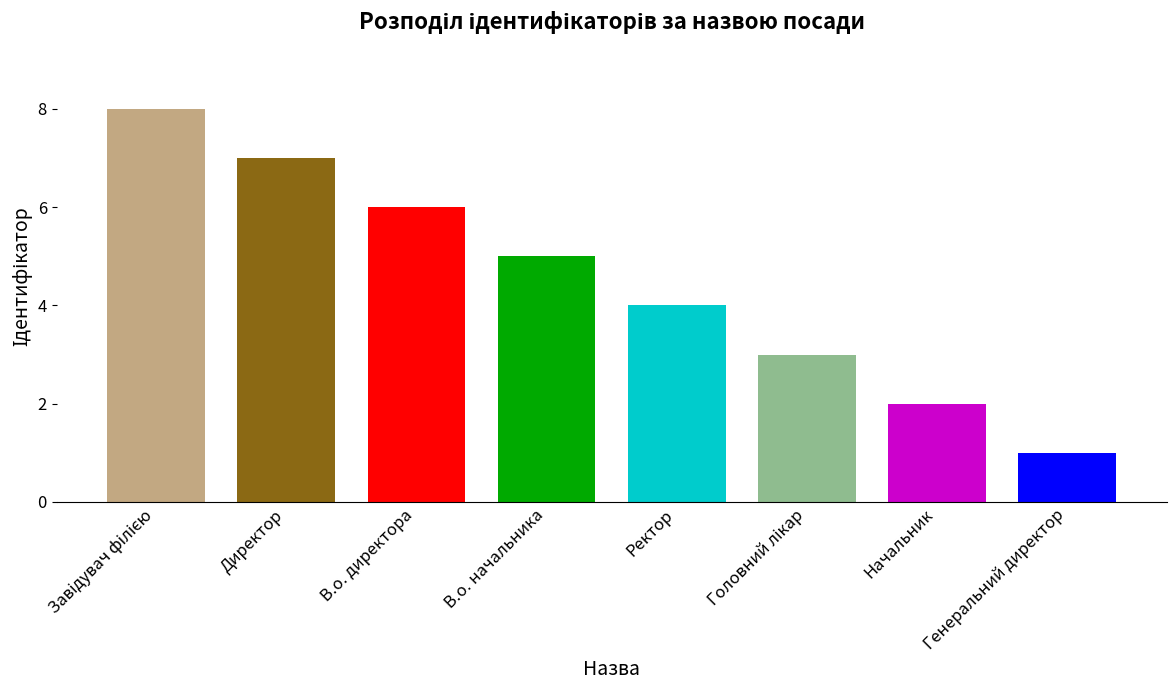

What is the minimum value shown in the chart?

1